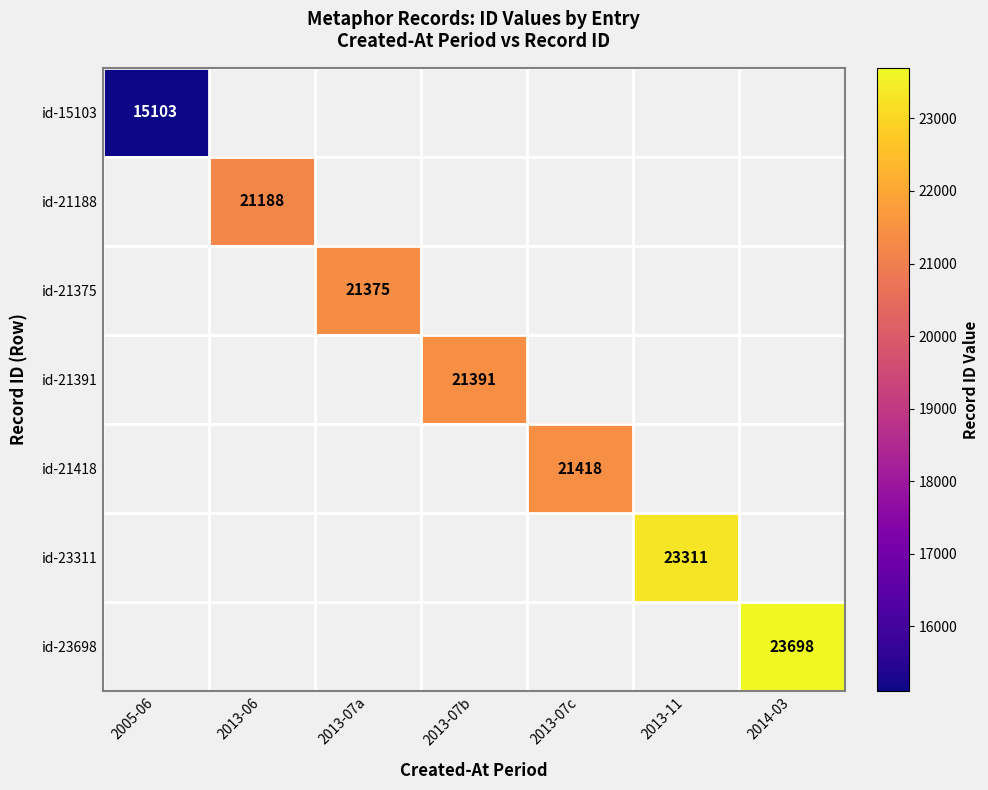

The value of id-21188 at 2013-06 is 32258. True or false?

False